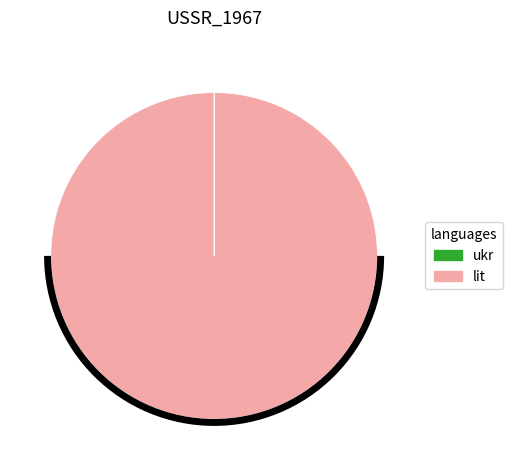

Does any single category account for the majority?

Yes